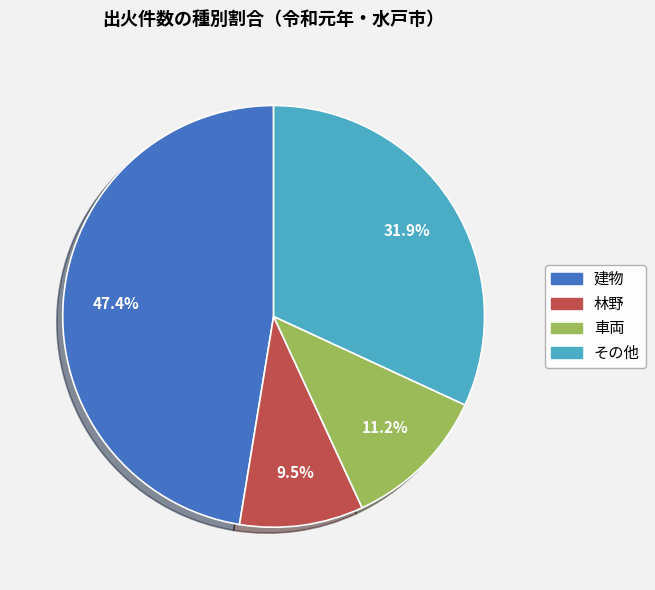

Is there a majority slice in this chart?

No